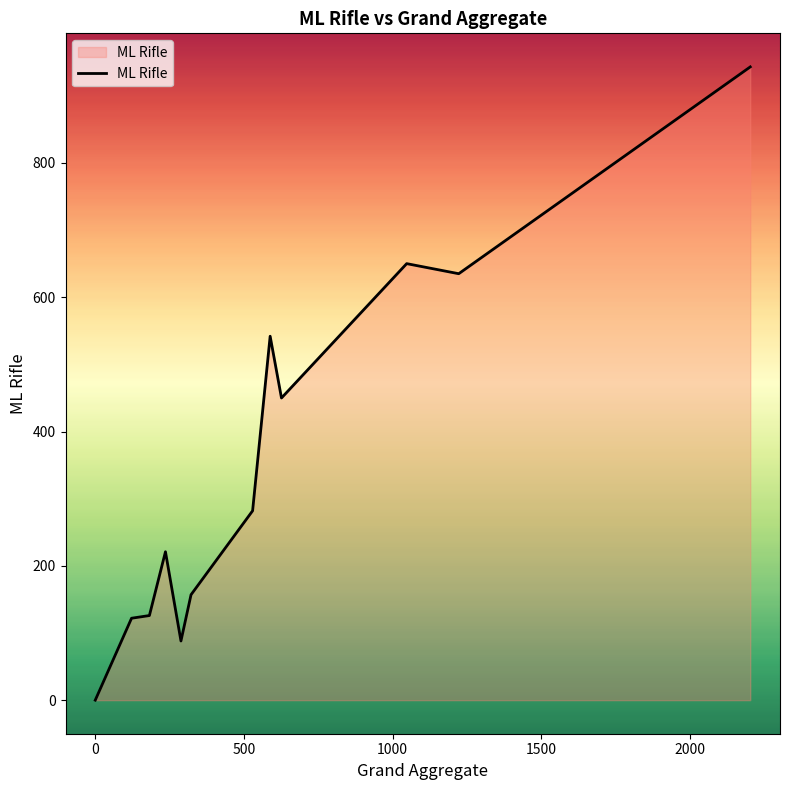

What is the difference between the maximum and minimum values?

943.1